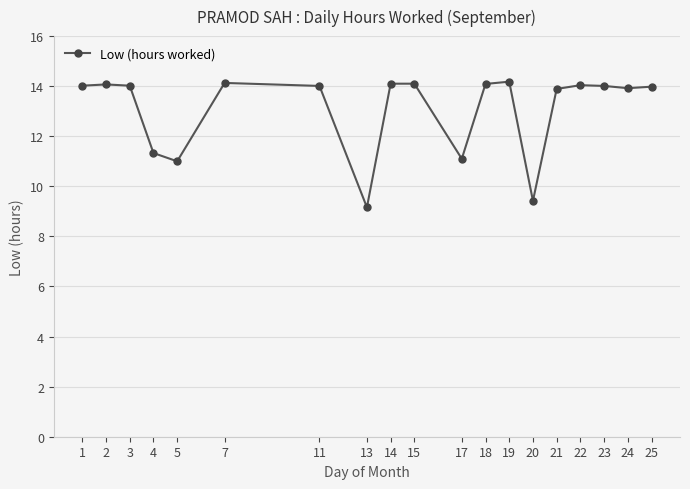

What is the value of the 3rd point from the left?

14.0